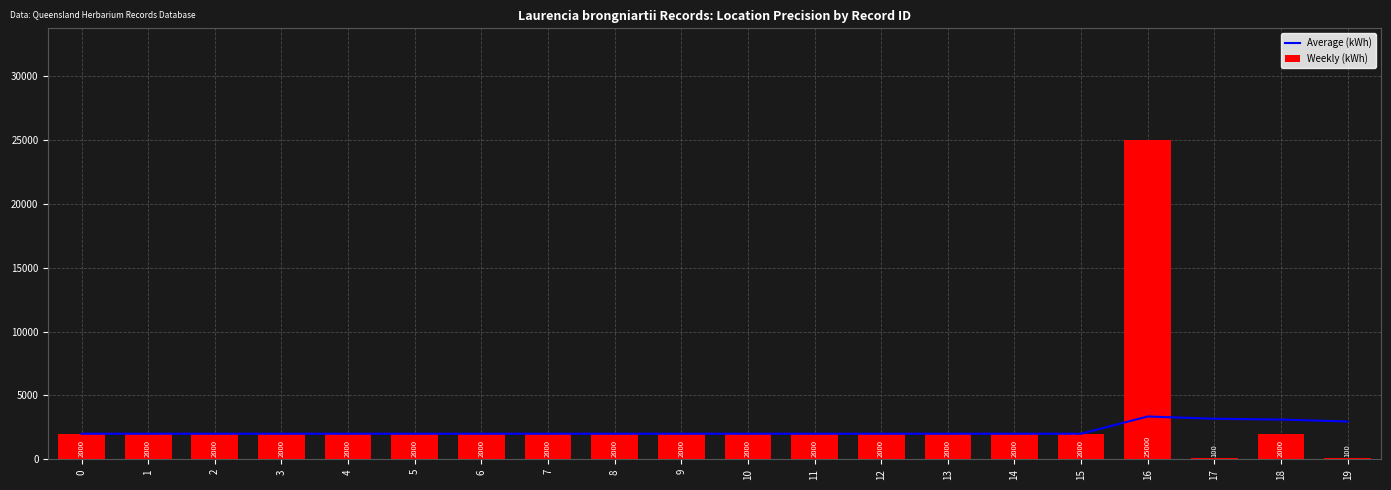

What is the lowest value of the Weekly (kWh) series?

100.0